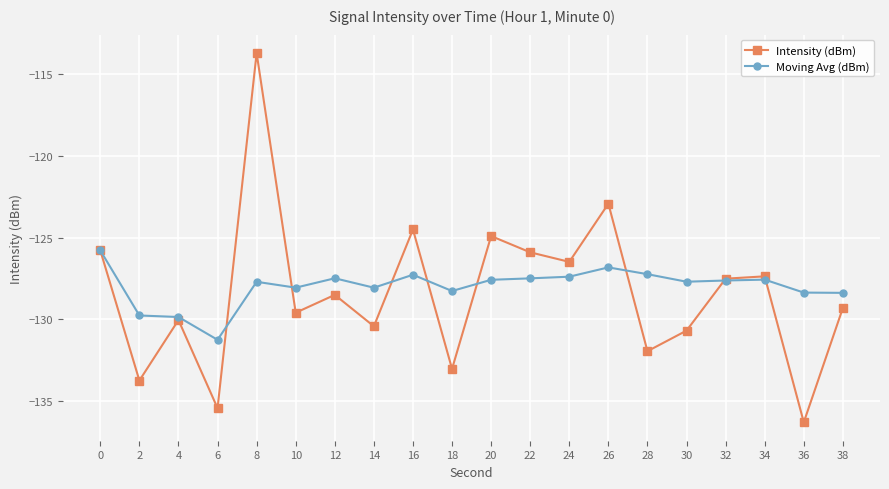

What is the total value across all series at 28?

-259.2